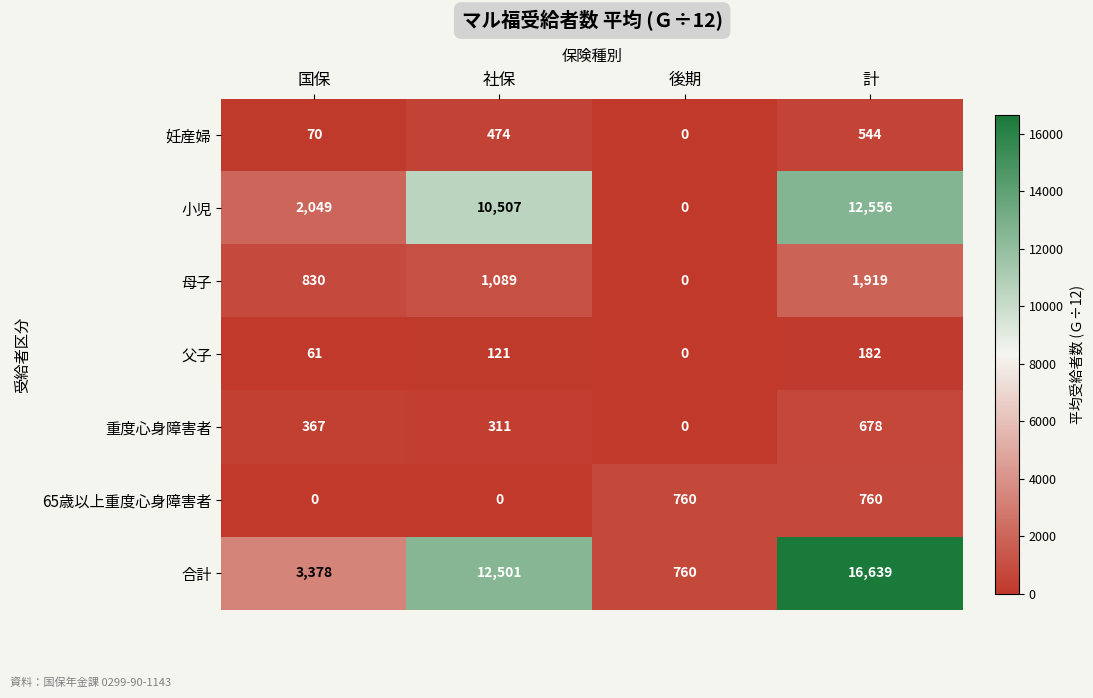

Which series has the widest spread of values?

合計